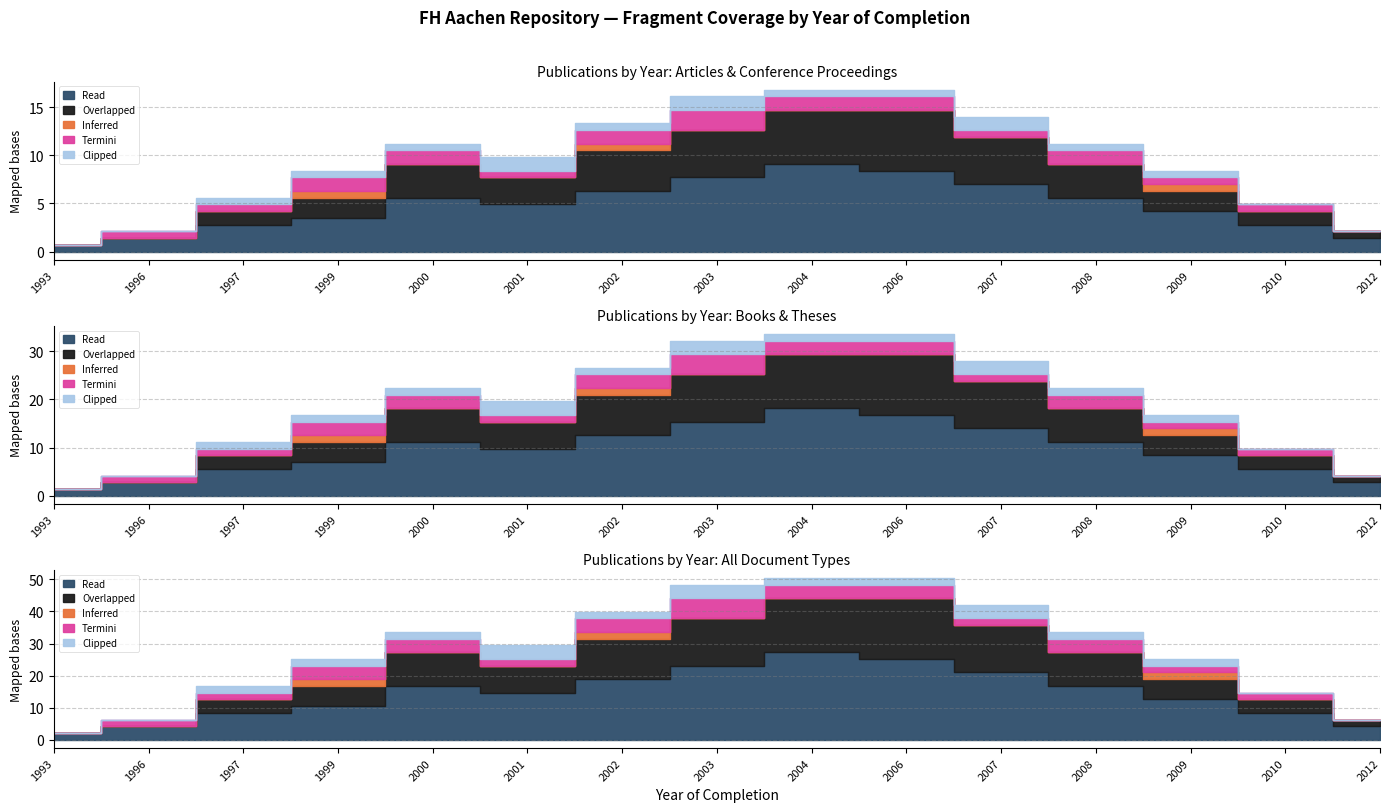

The Inferred series shows 0 at 1996. True or false?

True